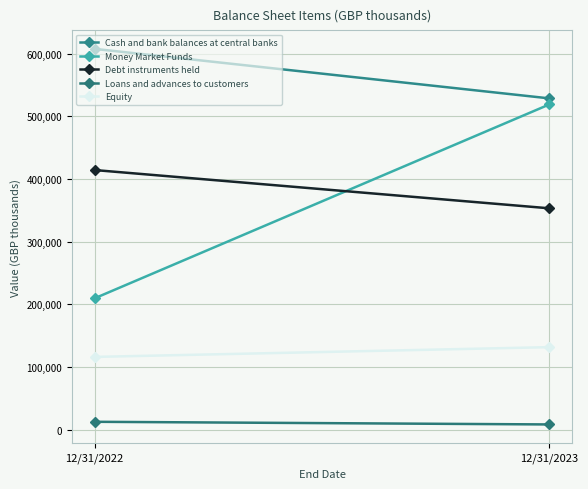

Which series has the widest spread of values?

Money Market Funds